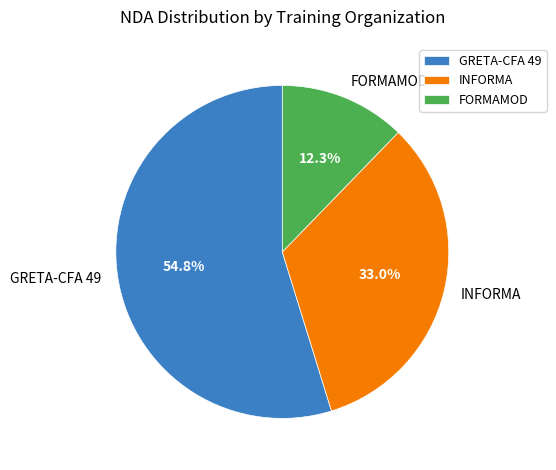

Count the number of slices in the pie.

3